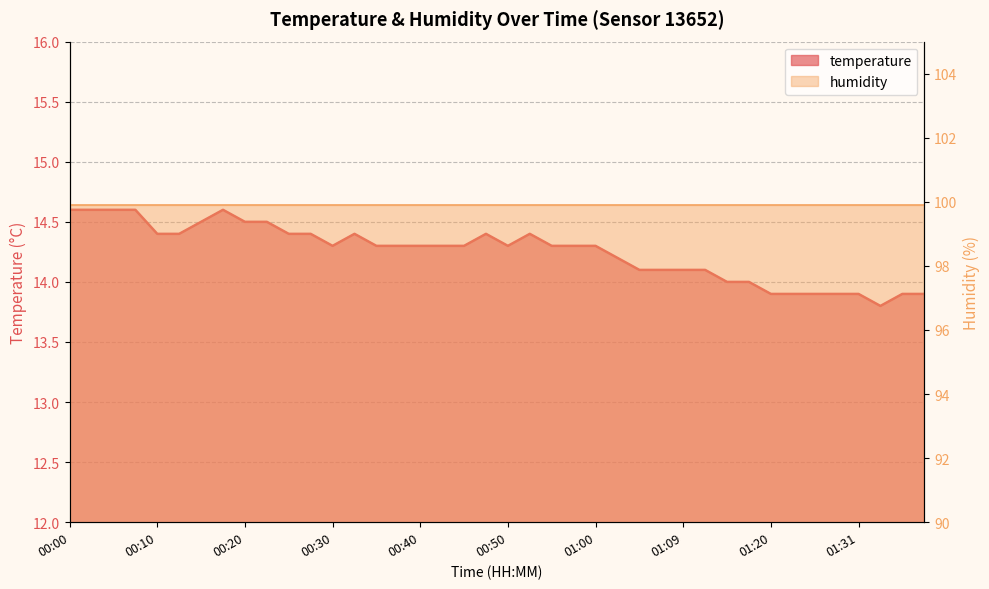

What is the difference between the values at 01:31 and 00:30?

0.4